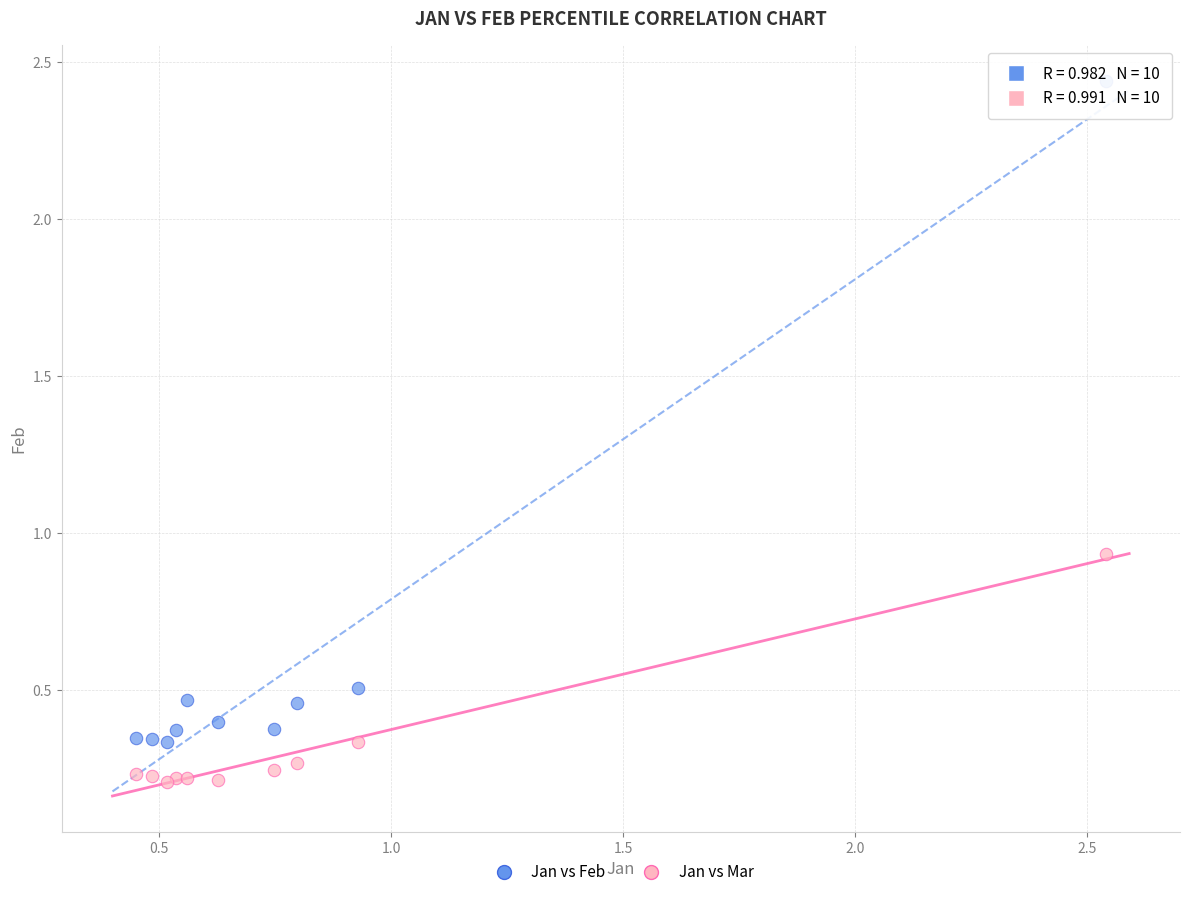

Which series reaches the minimum Y coordinate?

Jan vs Mar